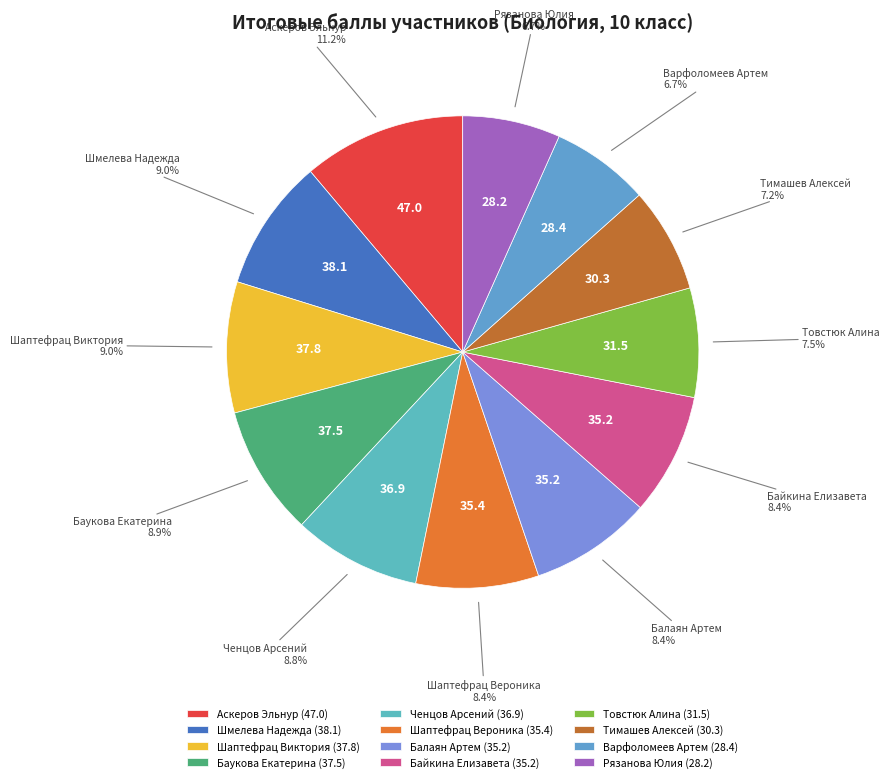

What percentage is the Товстюк Алина slice, to the nearest percent?

7%